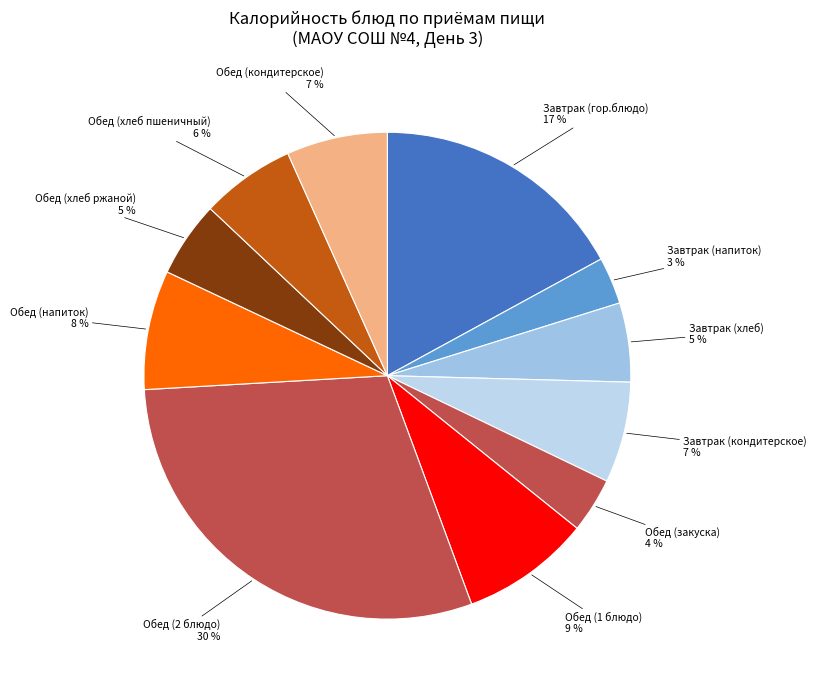

Which slice is the largest?

Обед (2 блюдо)